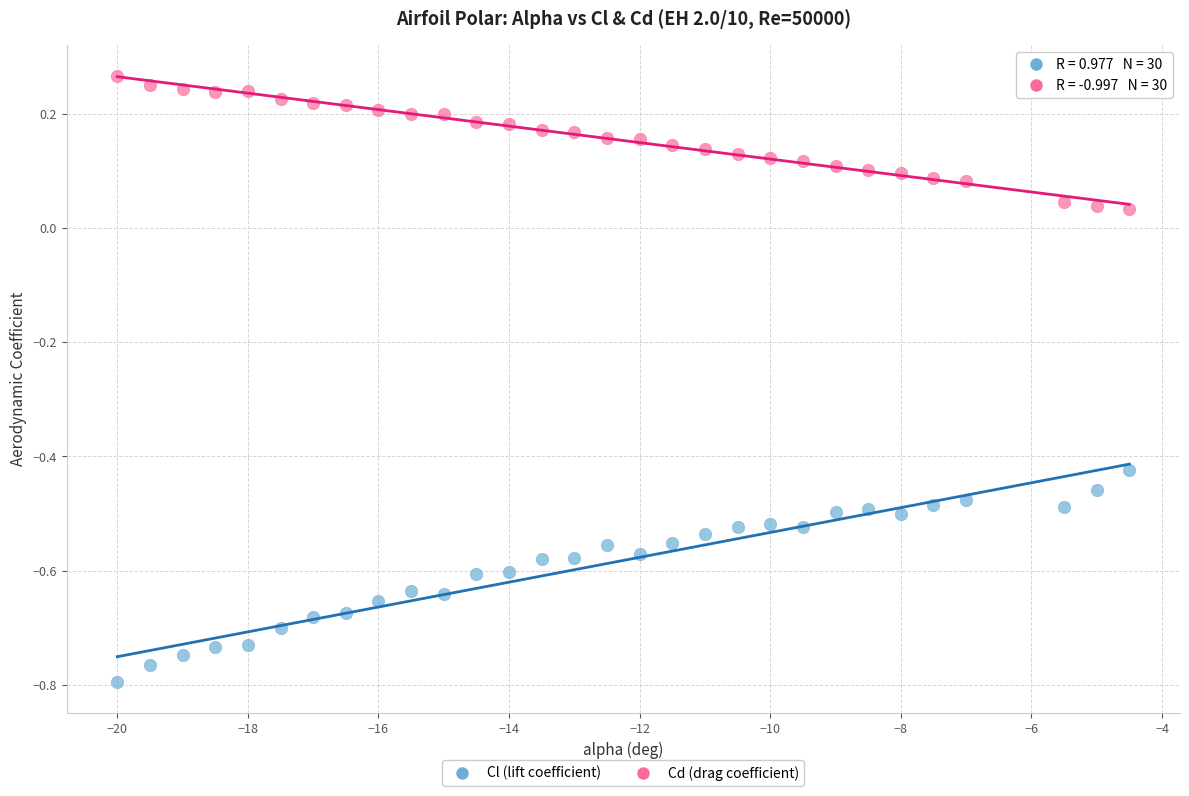

Which series contains the highest Y value?

Cd (drag coefficient)